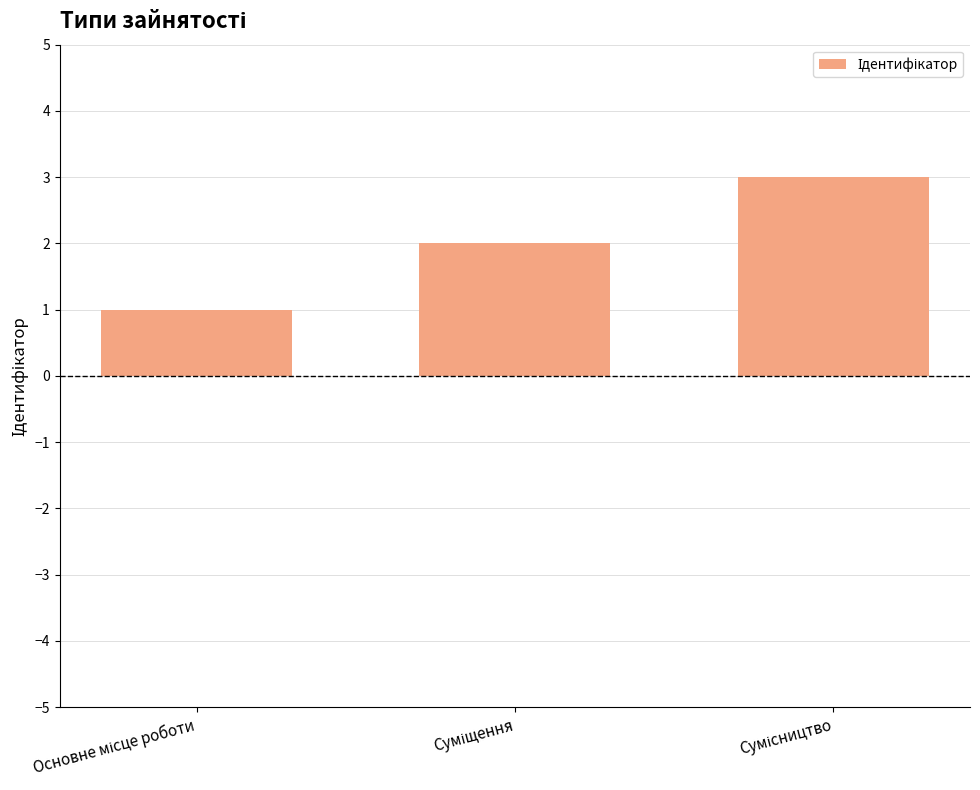

What is the difference between the maximum and minimum values?

2